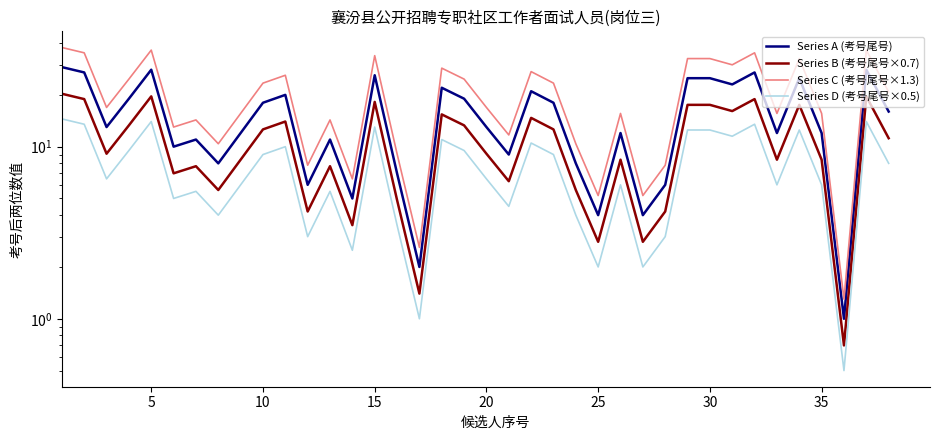

True or false: Series D (考号尾号×0.5) and Series B (考号尾号×0.7) cross at least once.

False